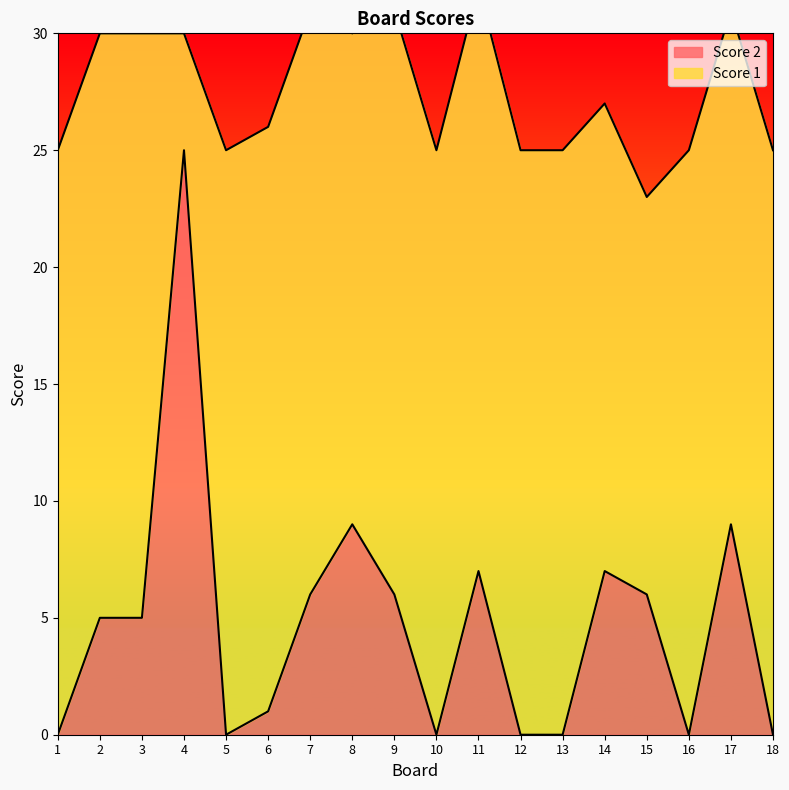

What is the maximum value for Score 2?

25